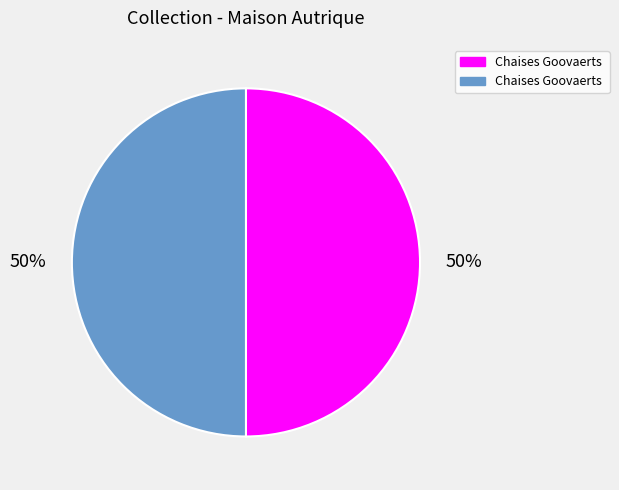

To the nearest percent, what is the average slice percentage?

50%